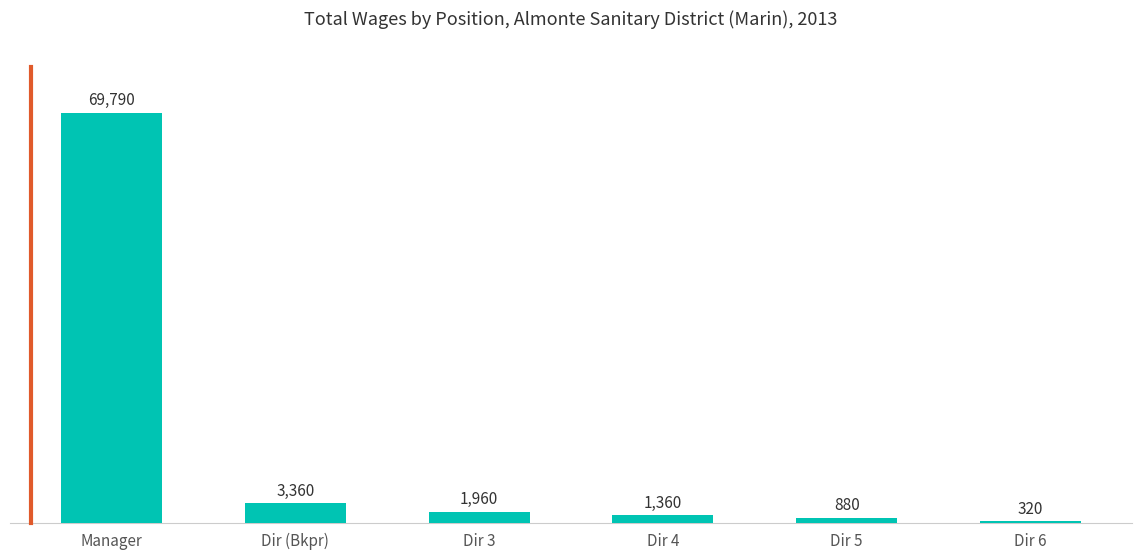

Read the value at Dir 6, to the nearest 50.

300